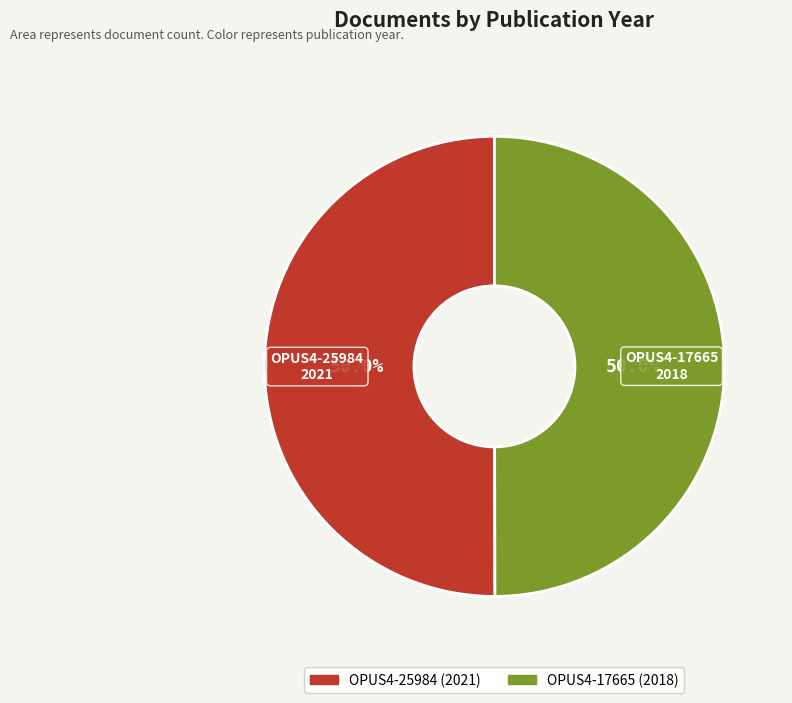

What percentage do OPUS4-25984 and OPUS4-17665 together represent?

100.0%